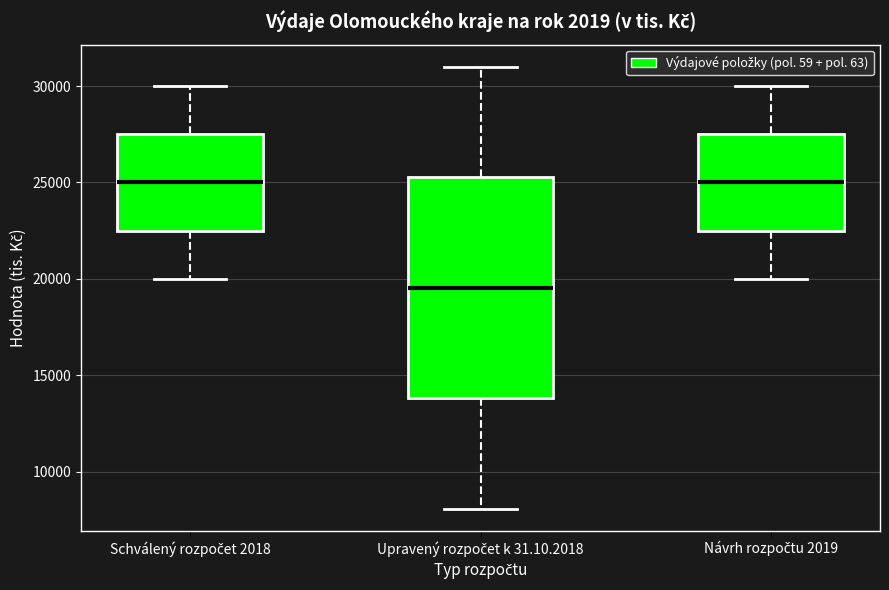

Which box's median line is the lowest?

Upravený rozpočet k 31.10.2018